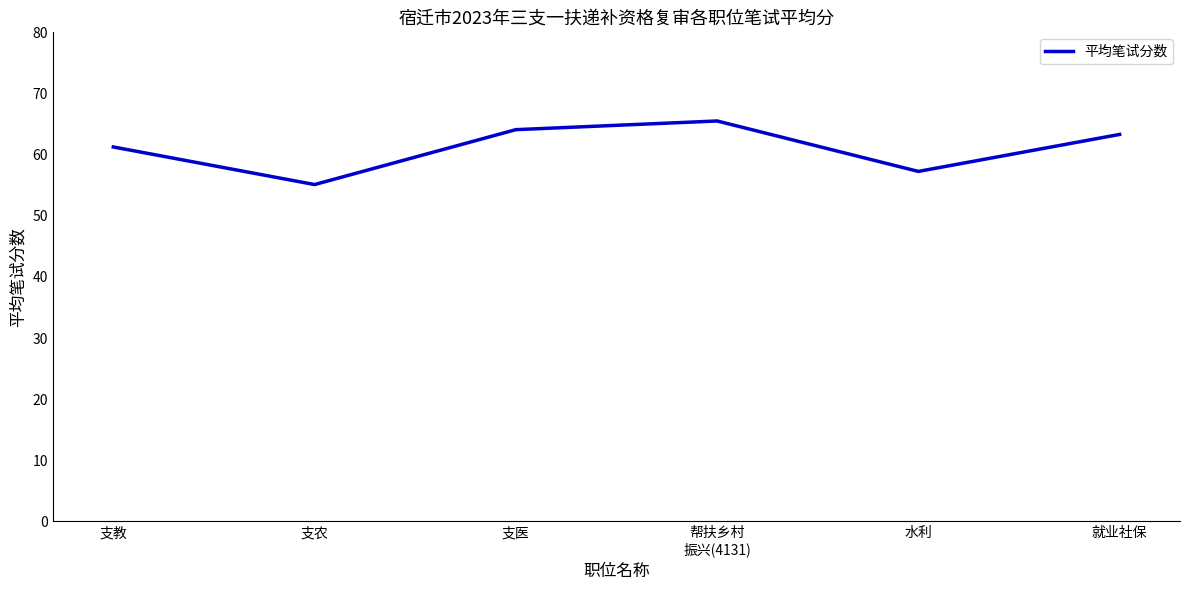

Where is the first local minimum?

支农